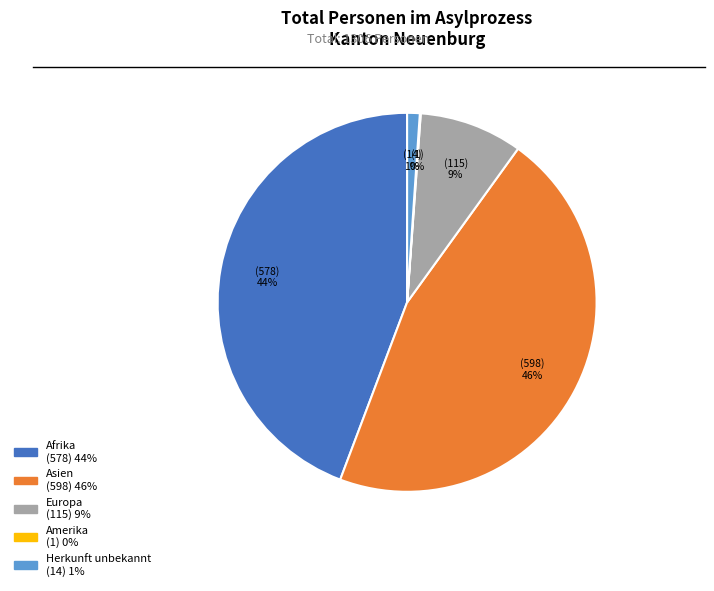

Is there a majority slice in this chart?

No